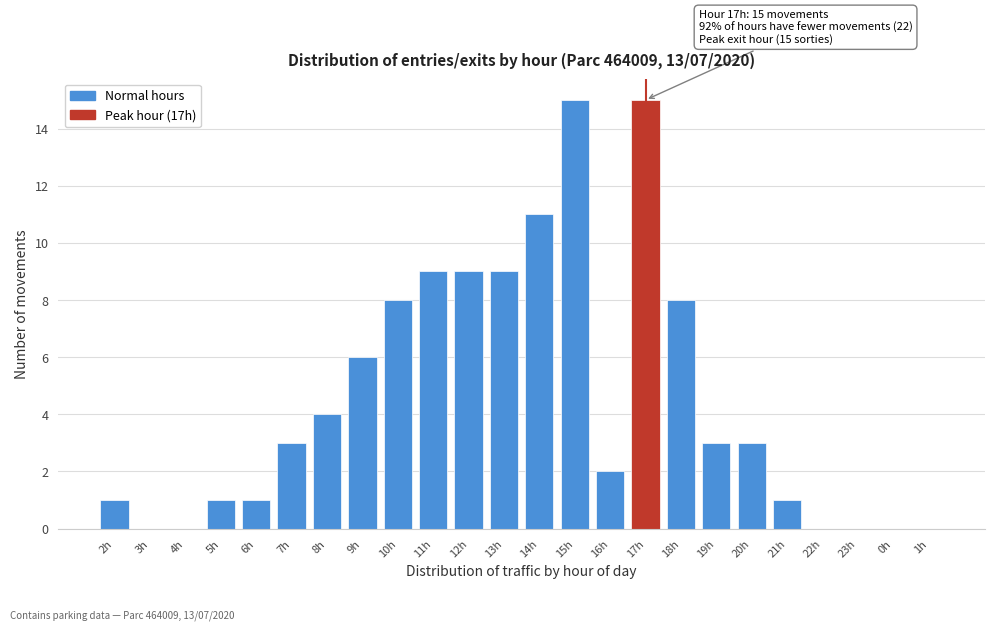

Reading left to right, extract all data points from this chart.

2h=1	3h=0	4h=0	5h=1	6h=1	7h=3	8h=4	9h=6	10h=8	11h=9	12h=9	13h=9	14h=11	15h=15	16h=2	17h=15	18h=8	19h=3	20h=3	21h=1	22h=0	23h=0	0h=0	1h=0